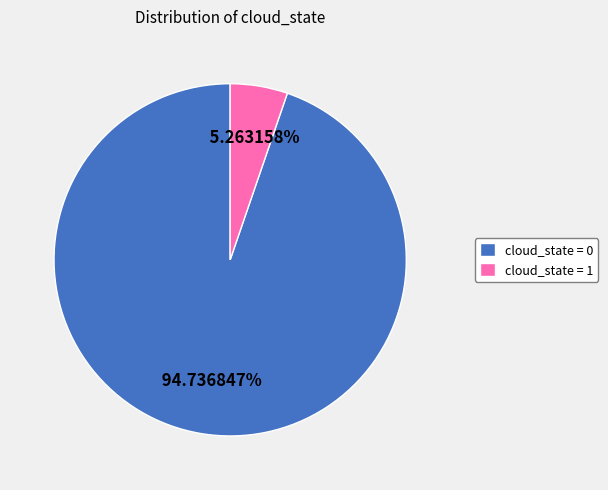

Which slice is the largest?

cloud_state = 0